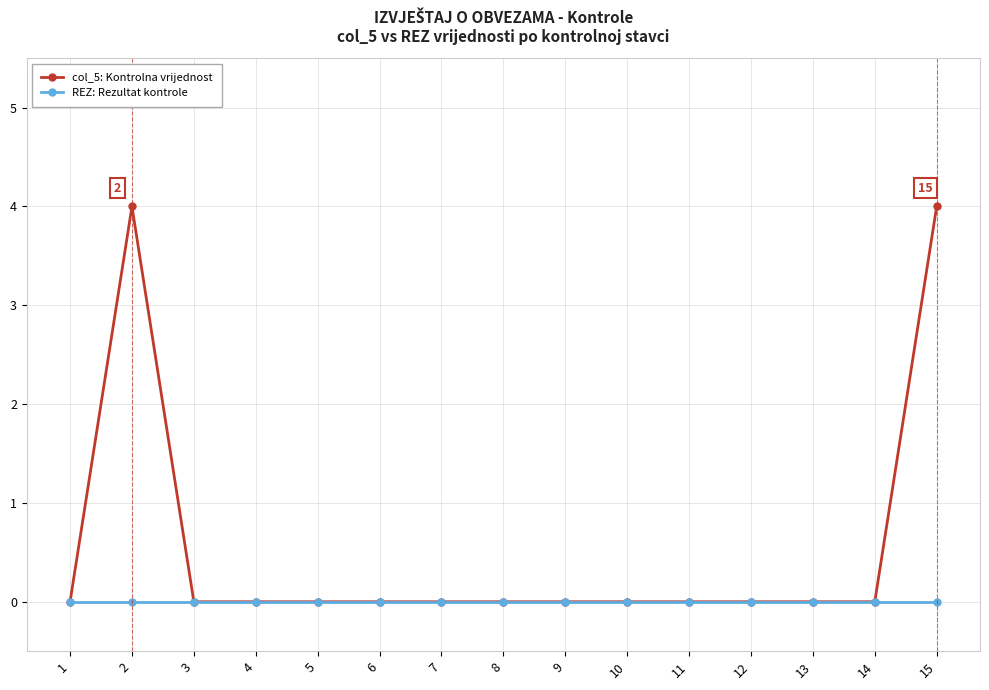

Which series has the largest total across all categories?

col_5: Kontrolna vrijednost